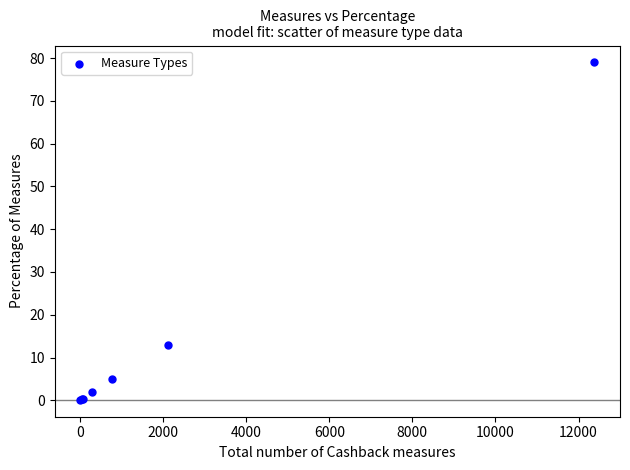

What Y value in the scatter plot is closest to 39?

13.0